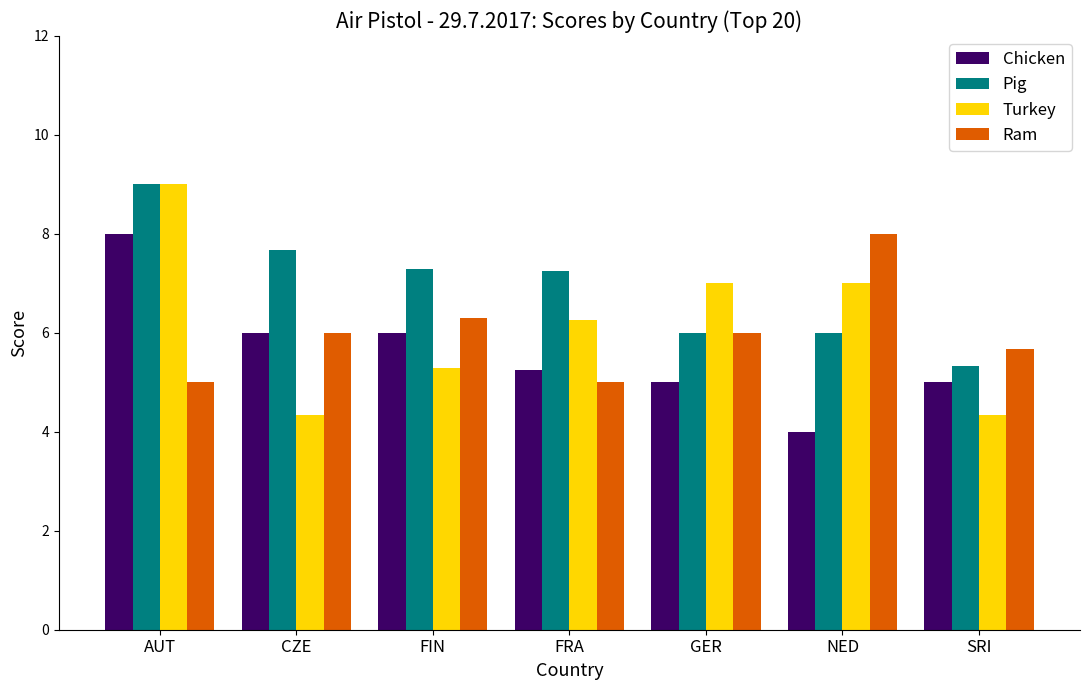

At which category is the sum across all series the highest?

AUT